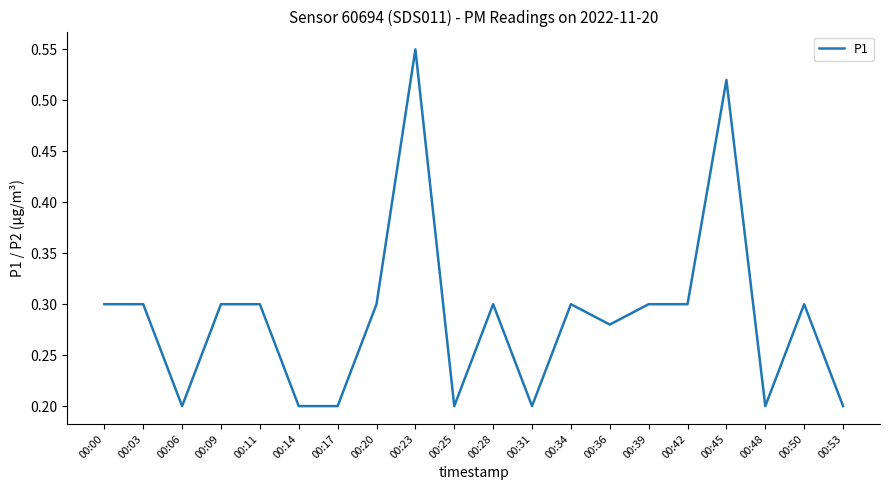

Where is the first local minimum?

00:06